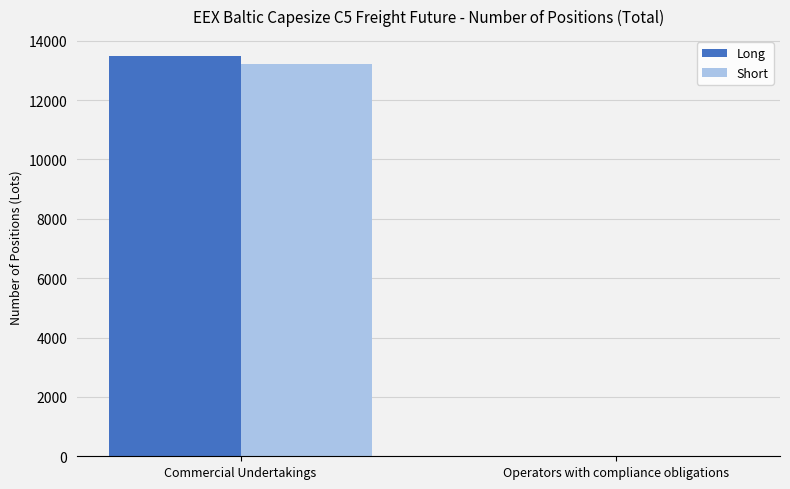

What is the greatest value displayed?

13480